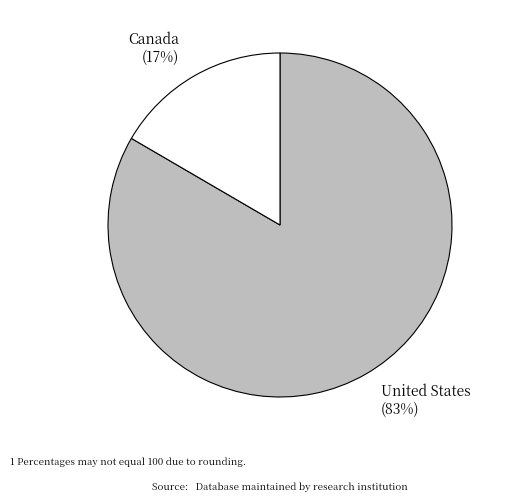

To the nearest percent, what is the combined percentage of United States (83%) and Canada (17%)?

100%